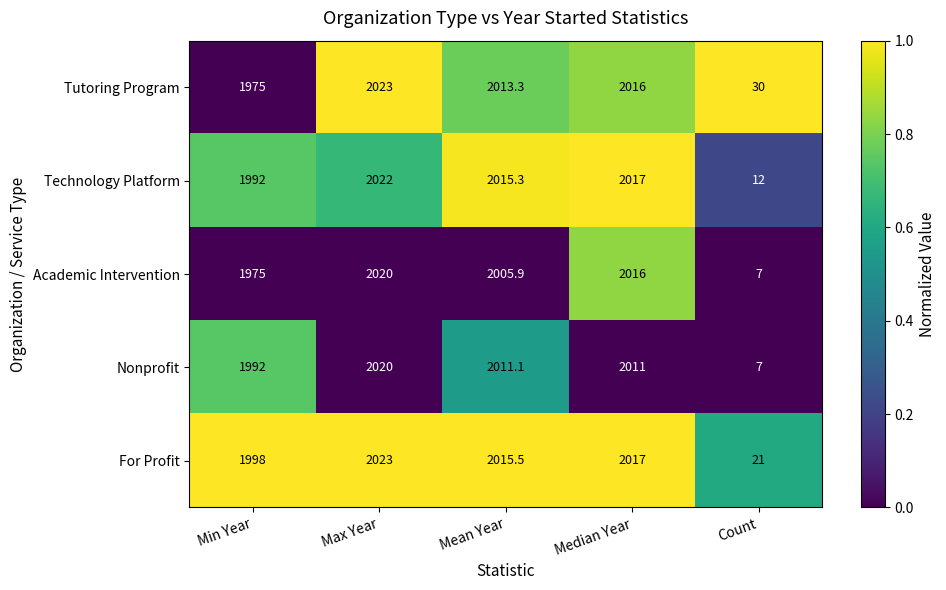

Count the number of data series in this chart.

5